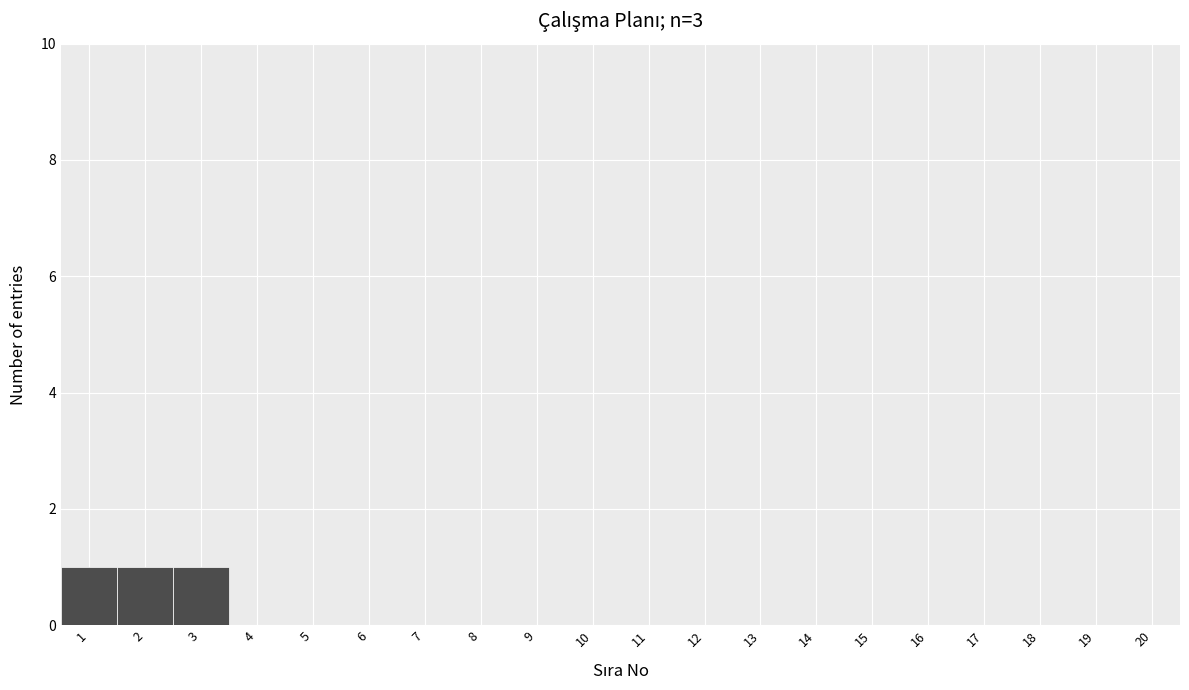

Reading left to right, list every bar in this chart as the range it spans on the x-axis followed by its height. The values are not printed on the chart, so give them approximately, as read against the axis.

0.5 to 1.5: 1
1.5 to 2.5: 1
2.5 to 3.5: 1
3.5 to 4.5: 0
4.5 to 5.5: 0
5.5 to 6.5: 0
6.5 to 7.5: 0
7.5 to 8.5: 0
8.5 to 9.5: 0
9.5 to 10.5: 0
10.5 to 11.5: 0
11.5 to 12.5: 0
12.5 to 13.5: 0
13.5 to 14.5: 0
14.5 to 15.5: 0
15.5 to 16.5: 0
16.5 to 17.5: 0
17.5 to 18.5: 0
18.5 to 19.5: 0
19.5 to 20.5: 0